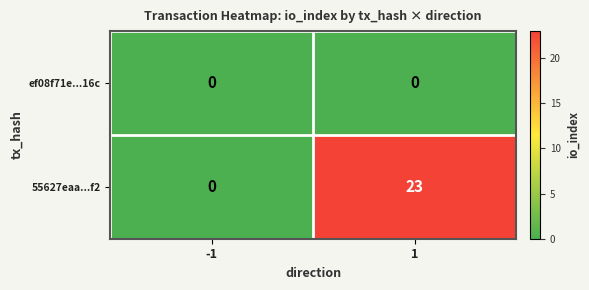

What is the greatest value displayed?

23